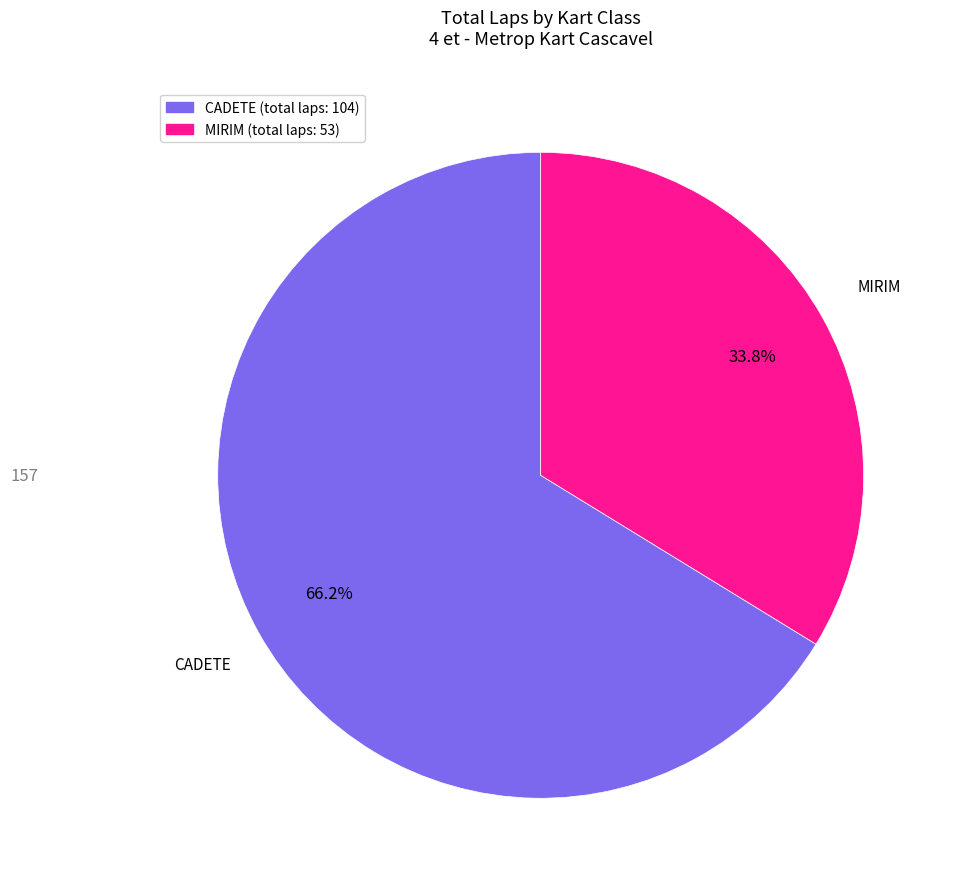

Which category has the biggest portion of the pie?

CADETE